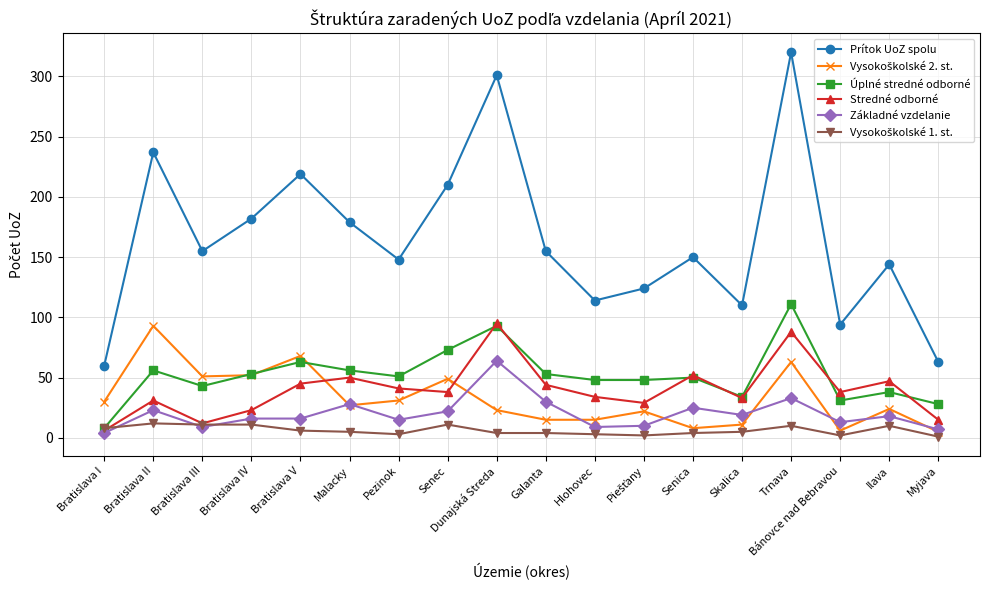

Which series changed the most between Trnava and Bánovce nad Bebravou?

Prítok UoZ spolu